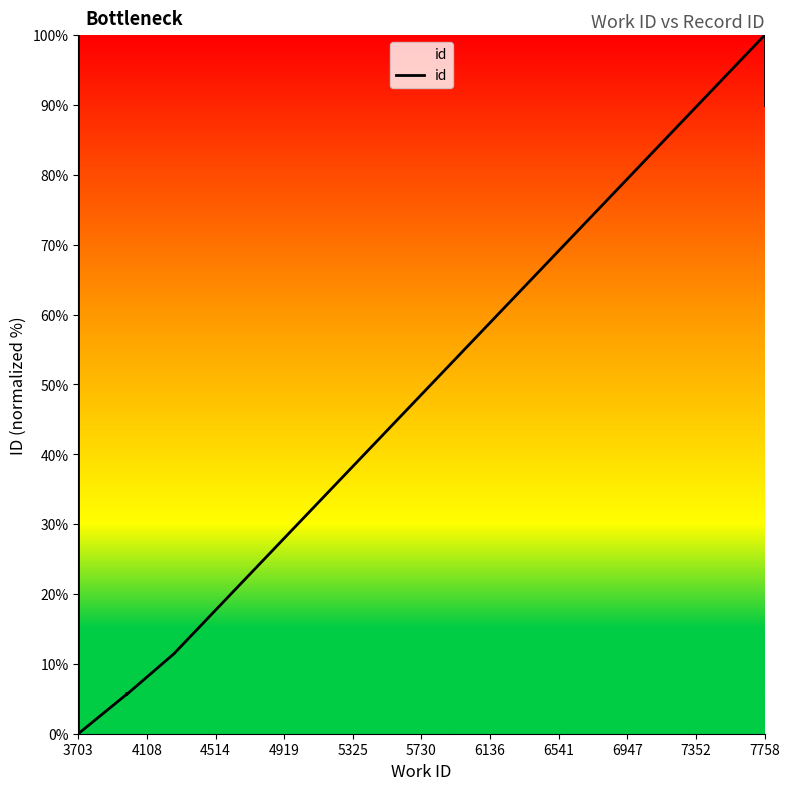

What is the value of the 6th point from the left?

5.7